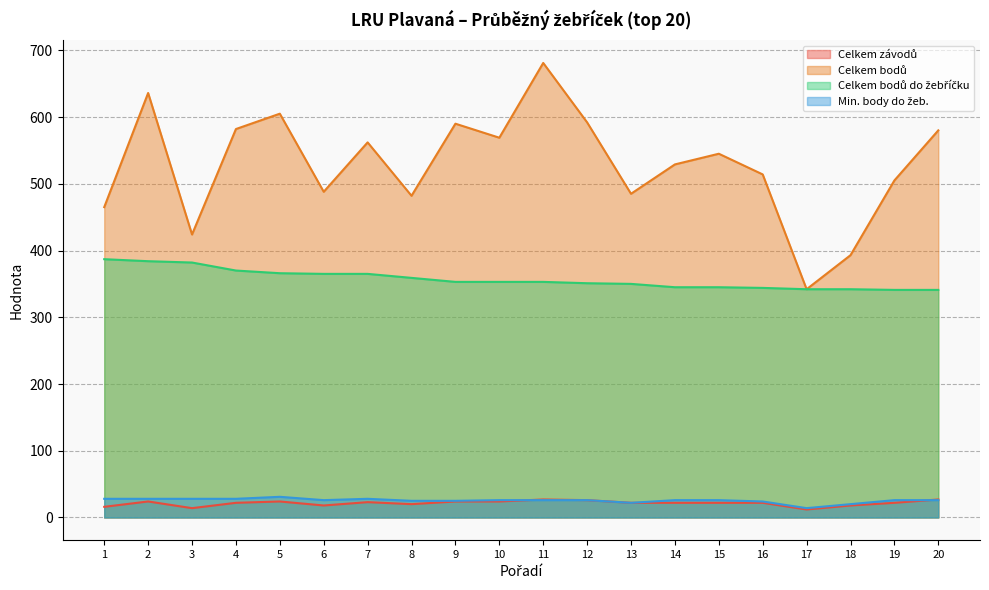

What is the value of the Celkem bodů do žebříčku point at the 11th from the left?

353